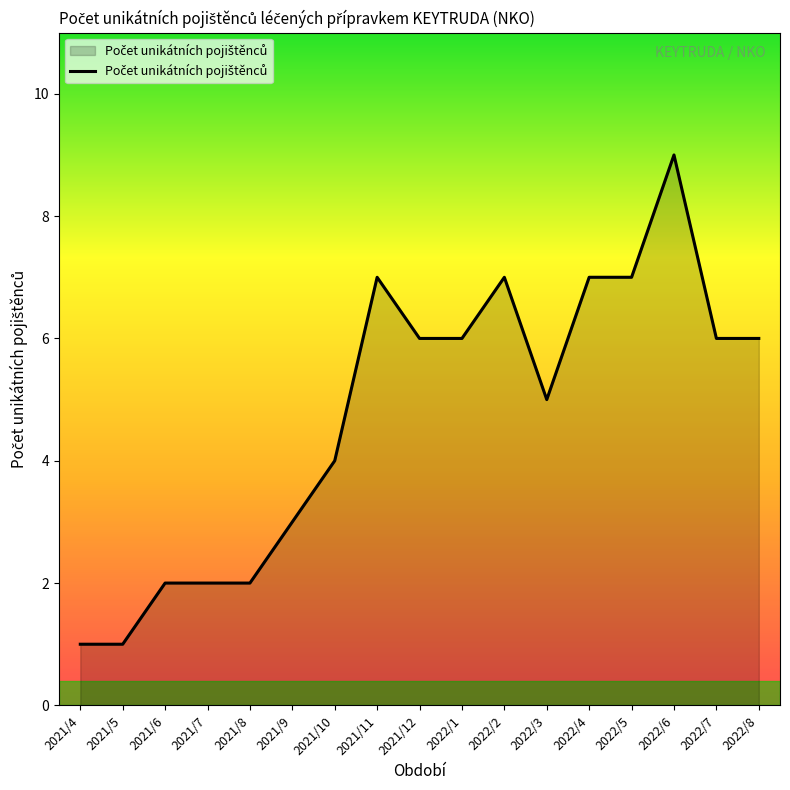

What is the change in value from 2022/4 to 2022/6?

+2